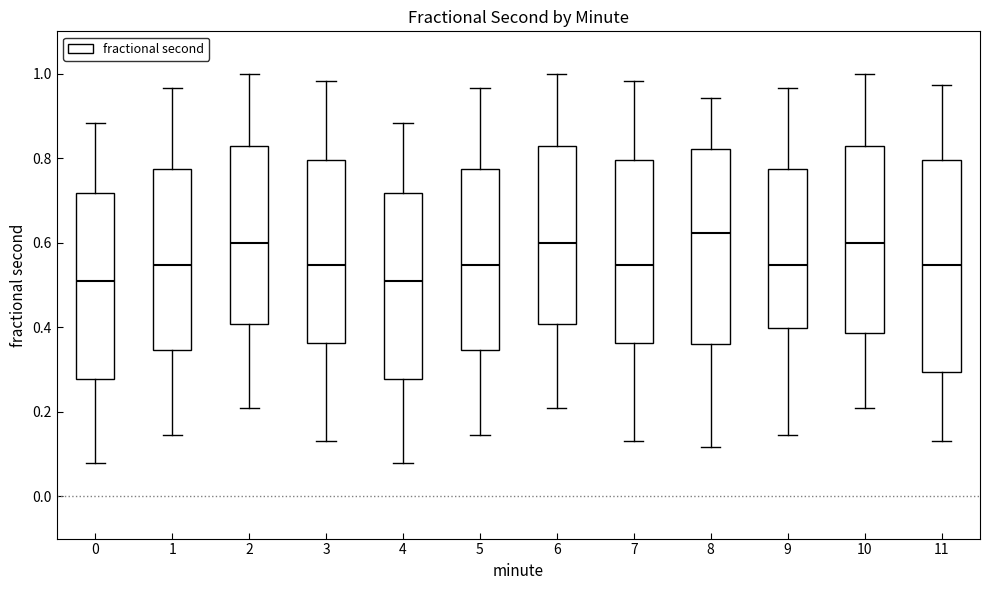

Where is the lower edge of the box at x = 4 on the y-axis? The values are not printed on the chart, so give them approximately, as read against the axis.

0.28